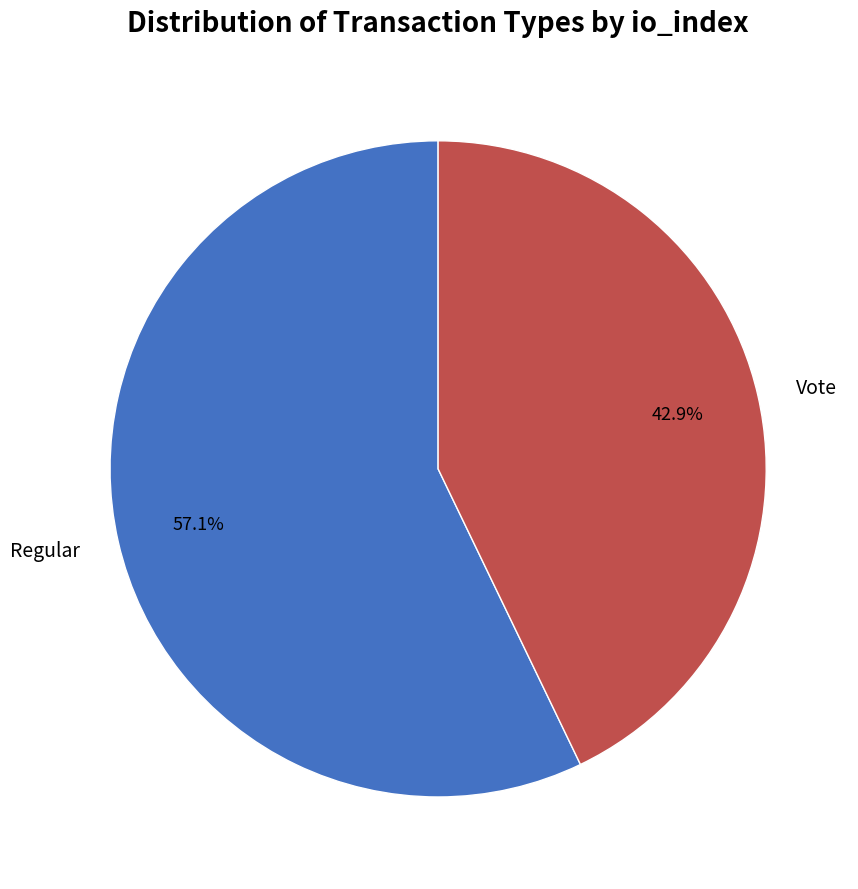

How many slices are in this pie chart?

2